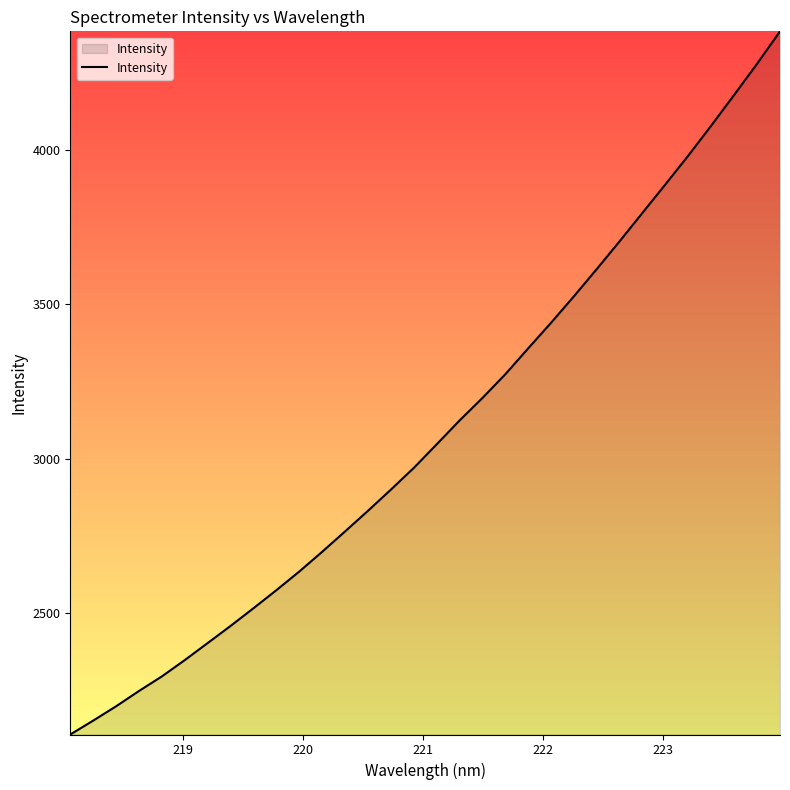

What is the difference between the second highest and minimum values?

2175.5